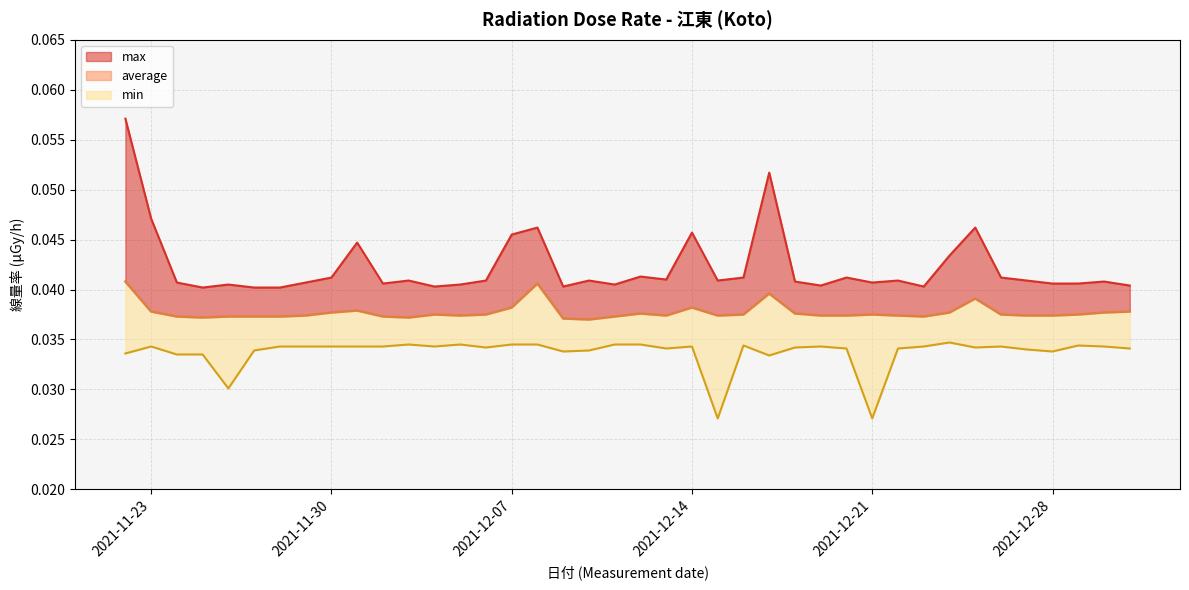

Is the value of max line at 2021-12-28 greater than the value of average at 16?

No